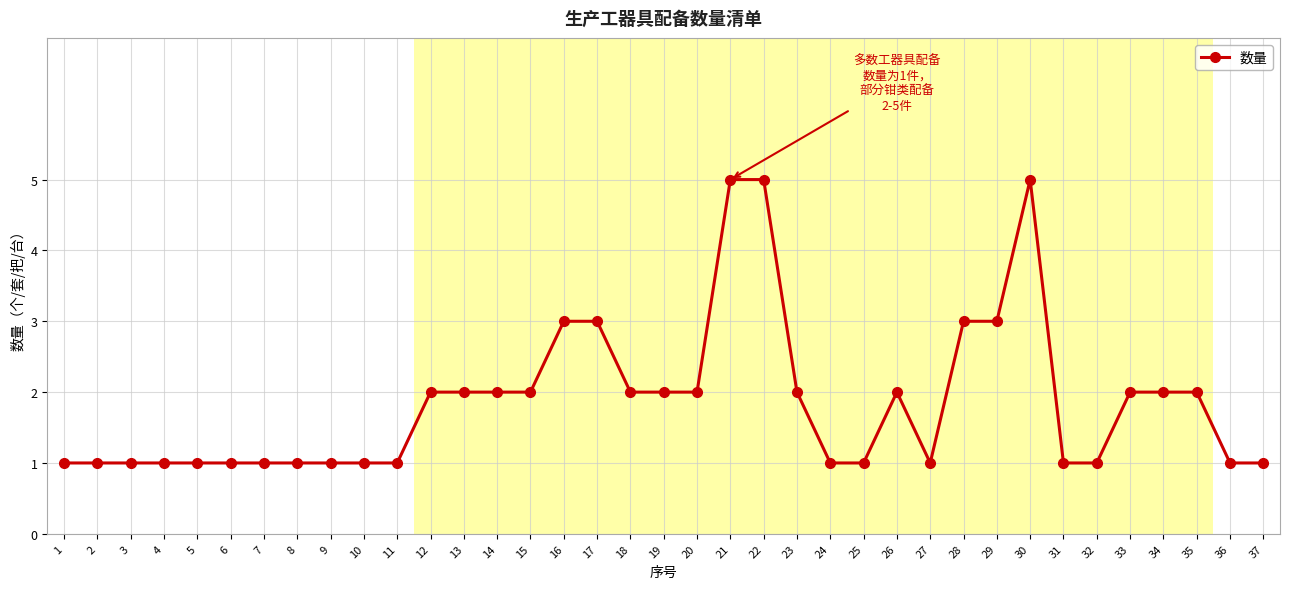

Reading left to right, extract all data points from this chart.

1	1	1	1	1	1	1	1	1	1	1	2	2	2	2	3	3	2	2	2	5	5	2	1	1	2	1	3	3	5	1	1	2	2	2	1	1